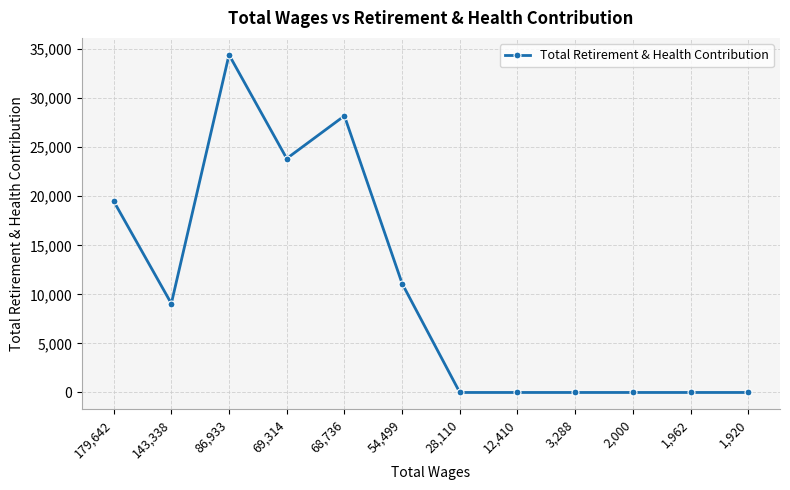

What is the change in value from 68,736 to 54,499?

-17091